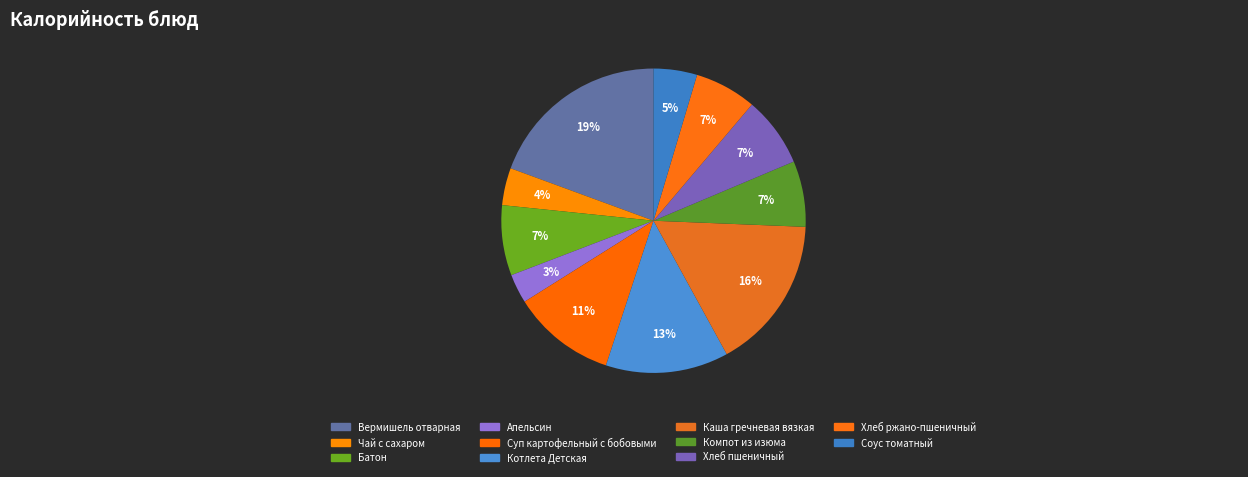

What is the smallest slice in the pie chart?

Апельсин